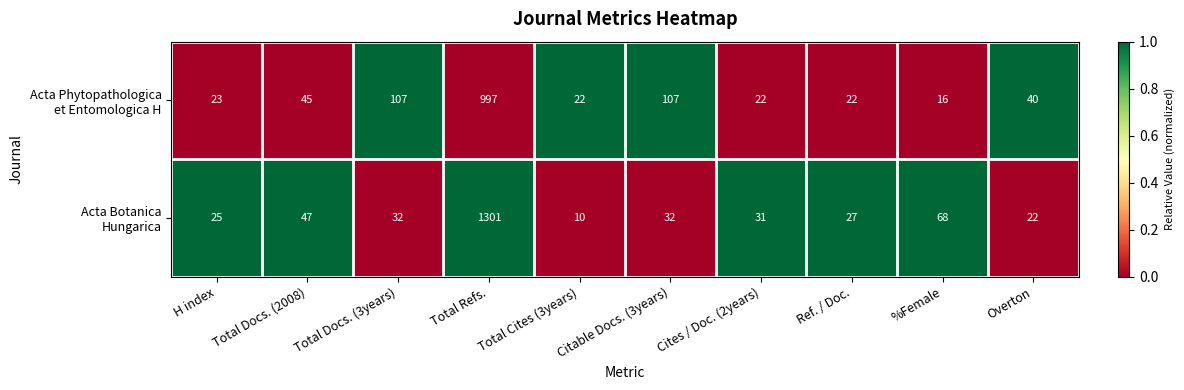

How many series are shown in this chart?

2